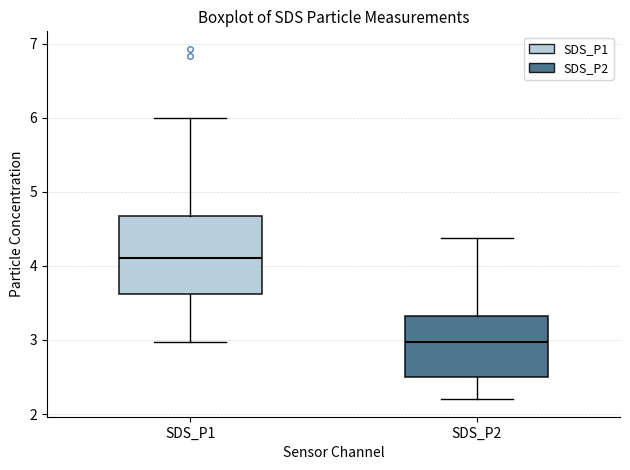

Reading left to right, transcribe this box plot: for each box, give where its median line is, the range the box spans, and where its two whiskers end, as read against the y-axis. The values are not printed on the chart, so give them approximately, as read against the axis.

SDS_P1: median 4.1, box 3.6 to 4.7, whiskers 3.0 to 6.0
SDS_P2: median 3.0, box 2.5 to 3.3, whiskers 2.2 to 4.4